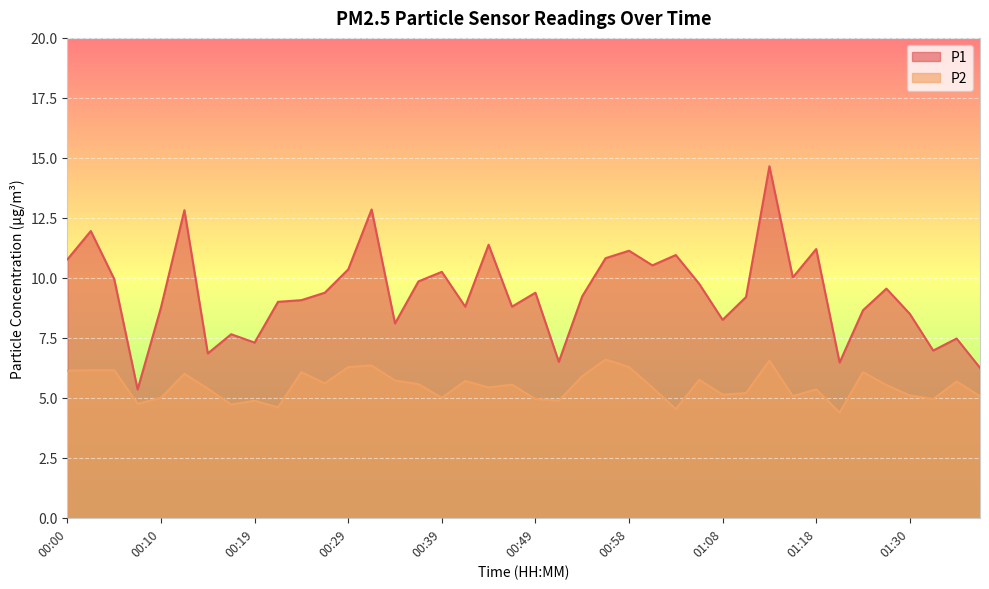

Where is P2 nearest to the value 5?

00:10